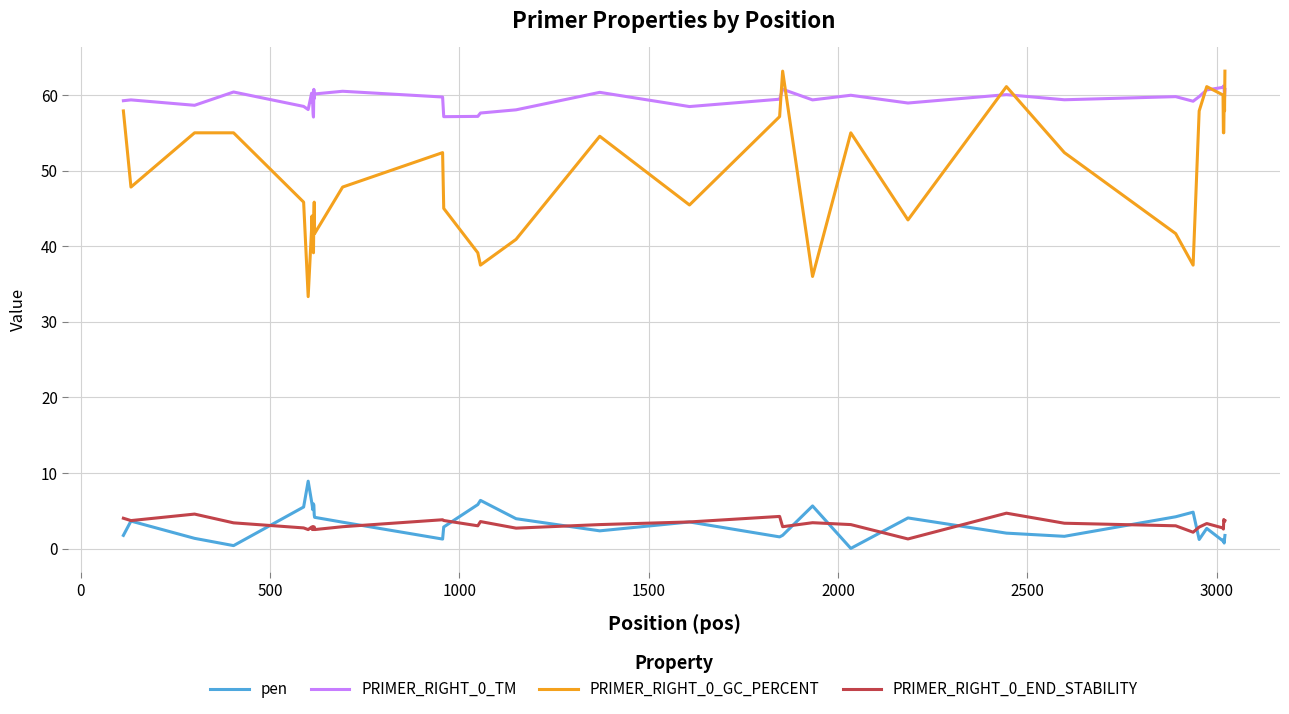

True or false: PRIMER_RIGHT_0_END_STABILITY and PRIMER_RIGHT_0_TM intersect in this chart.

False